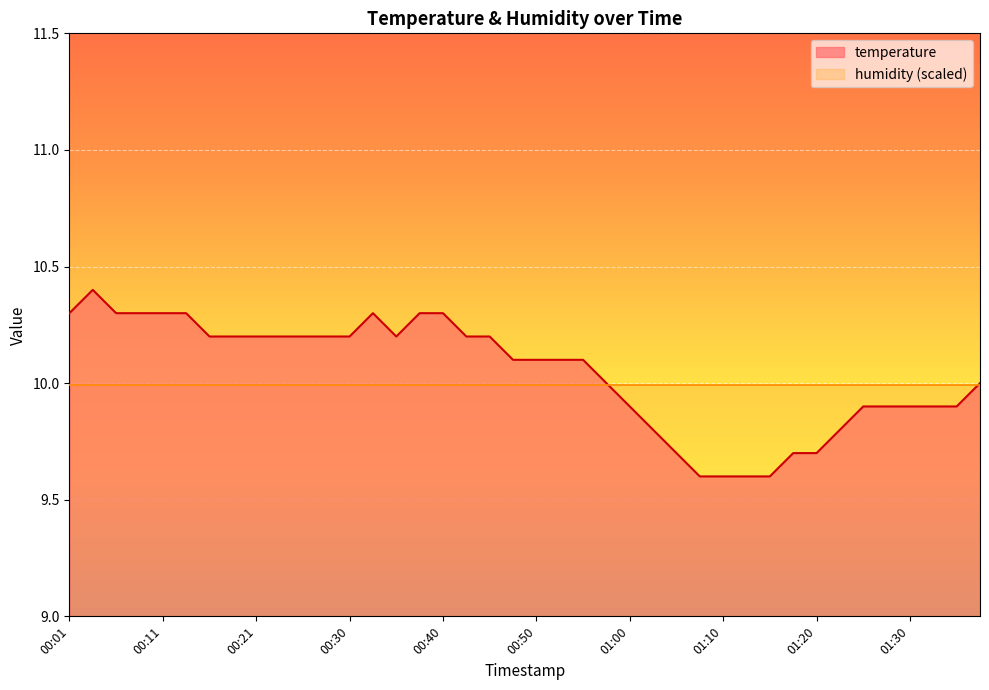

What is the value of the 4th point from the left?

10.3